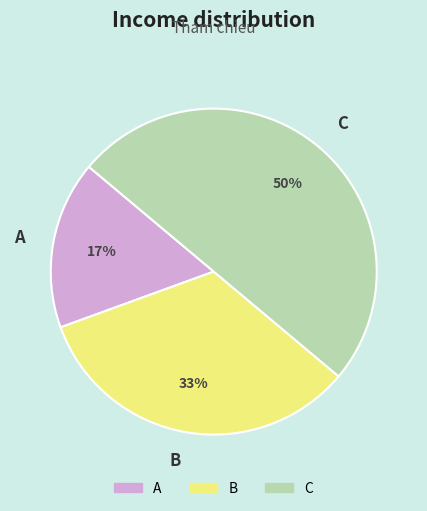

Which category has the smallest portion of the pie?

A